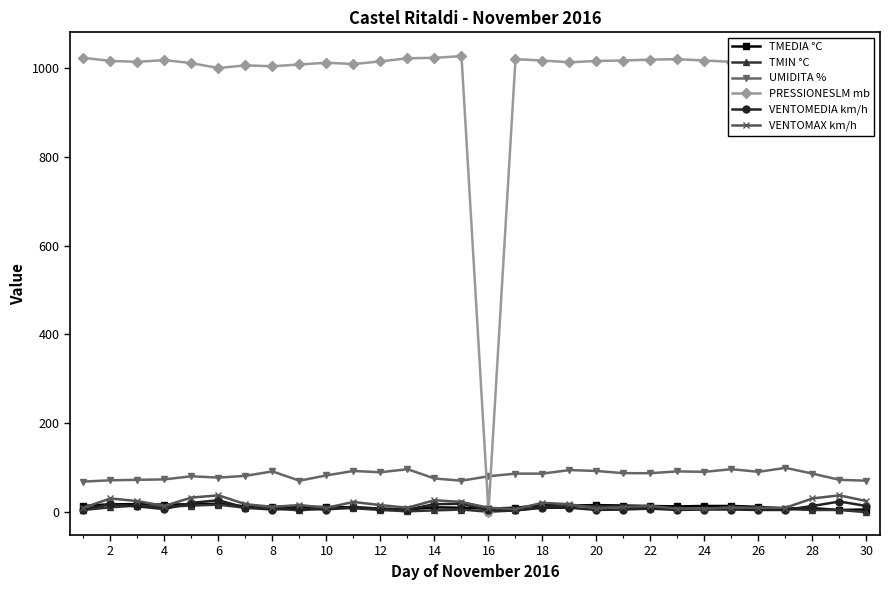

In VENTOMEDIA km/h, how many points are lower than both neighbors (excluding endpoints)?

7